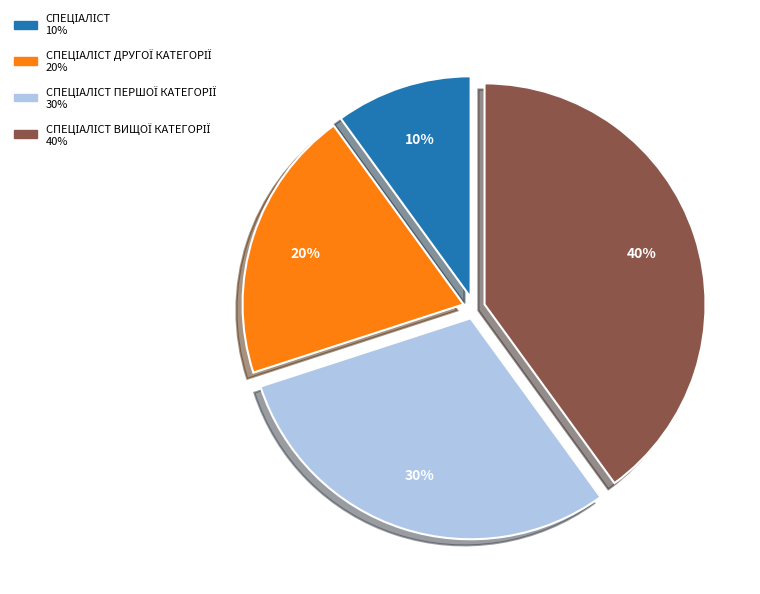

To the nearest percent, what is the average slice percentage?

25%